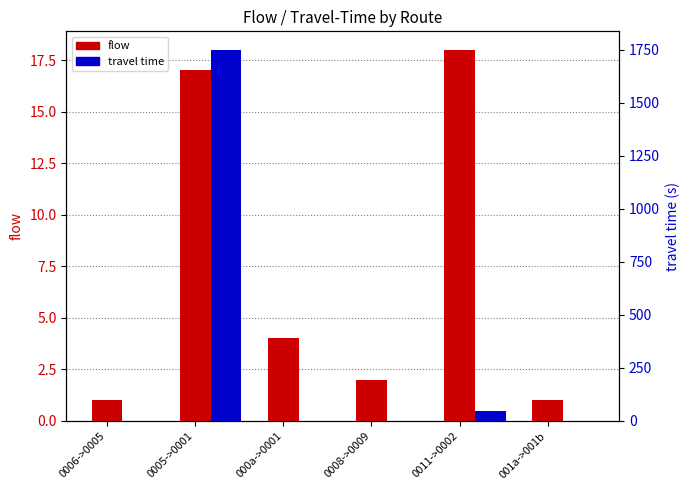

Which category has the highest value in the travel time series?

0005->0001